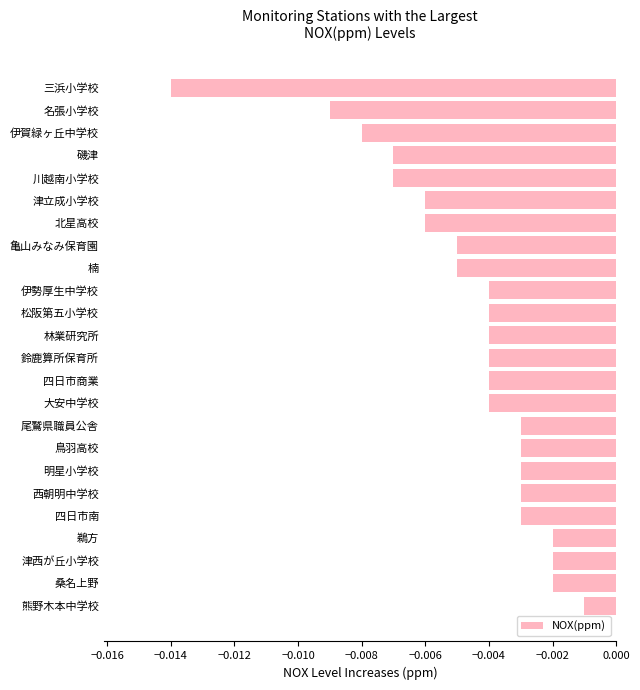

Which category has the lowest value across all series?

三浜小学校